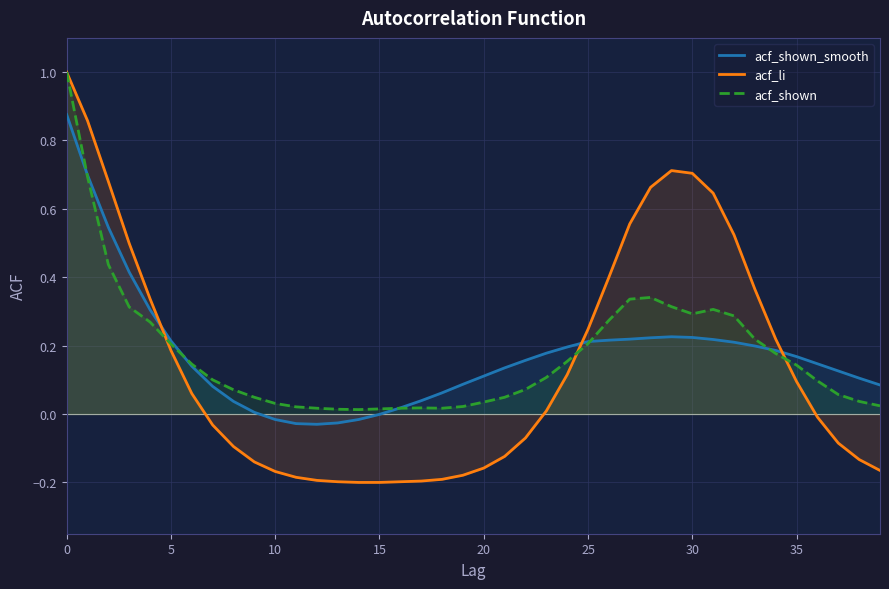

How many values in acf_shown_smooth are below zero?

6